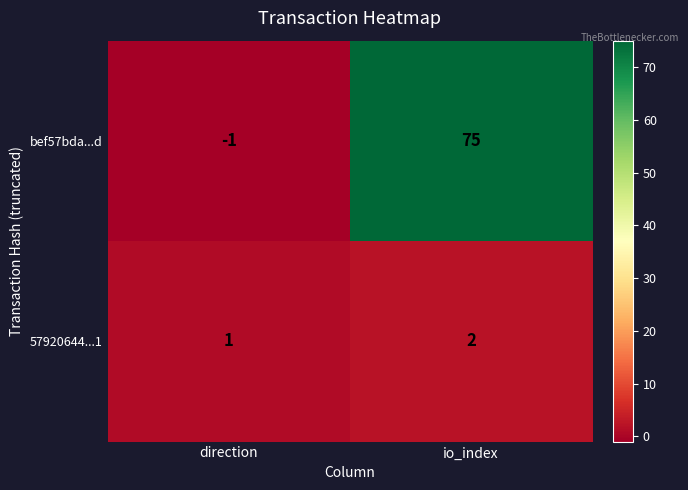

The 57920644...1 series shows 1 at direction. True or false?

True